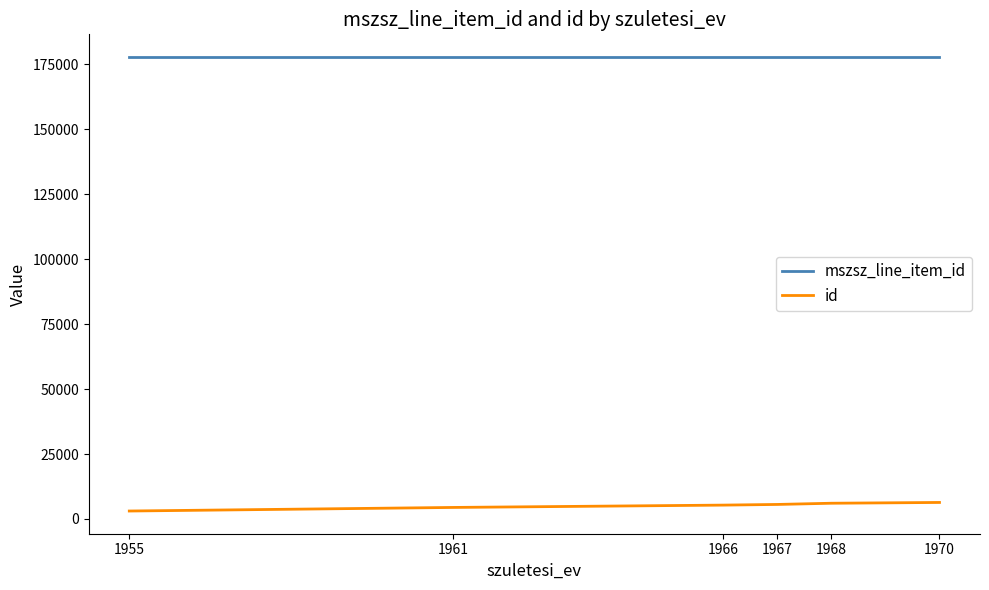

True or false: id has a value of 6040 at 1968.

True